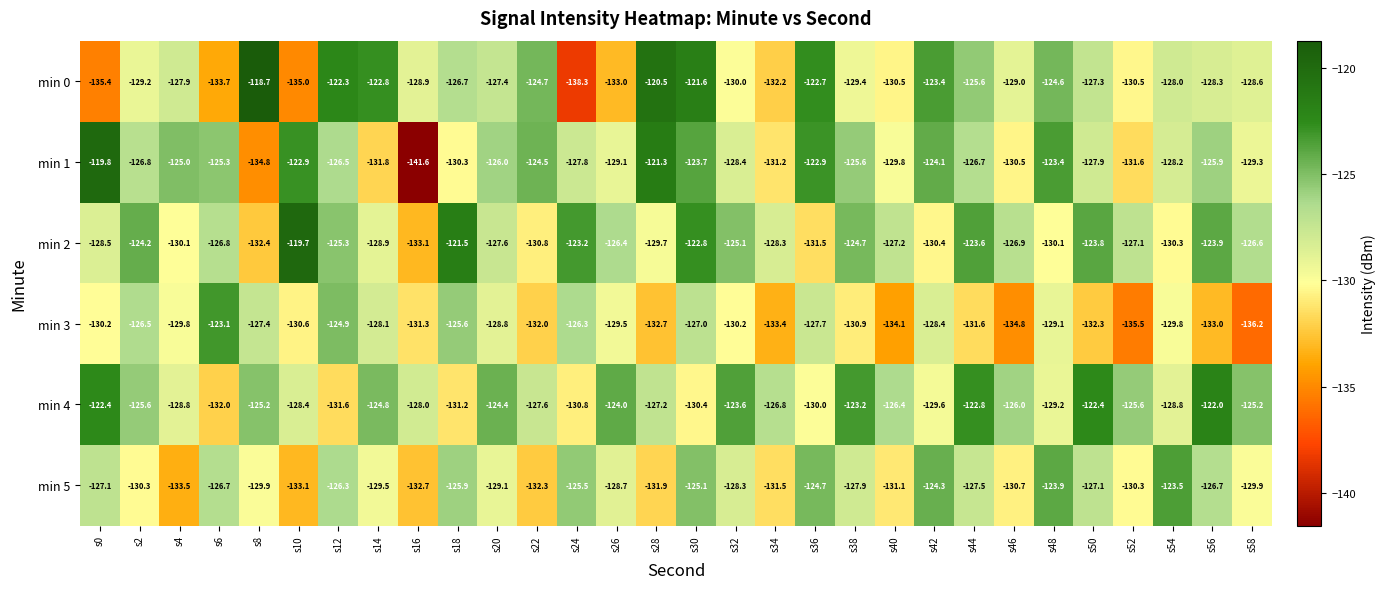

Where does the min 5 series first go above -128?

s0